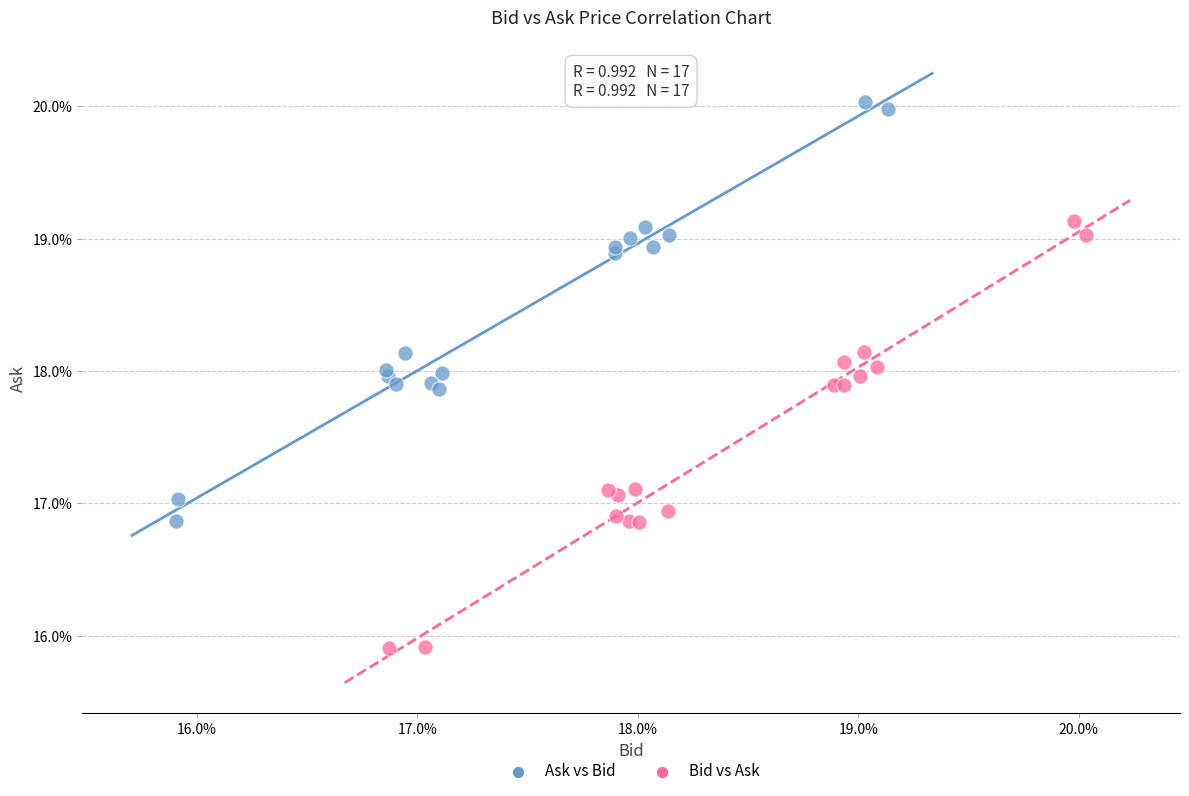

What are all the series names shown in the legend?

Ask vs Bid, Bid vs Ask